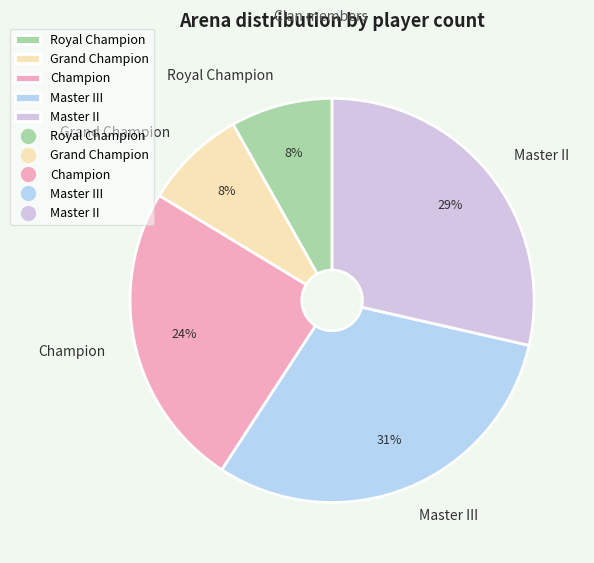

To the nearest percent, what percentage of the pie is Grand Champion?

8%